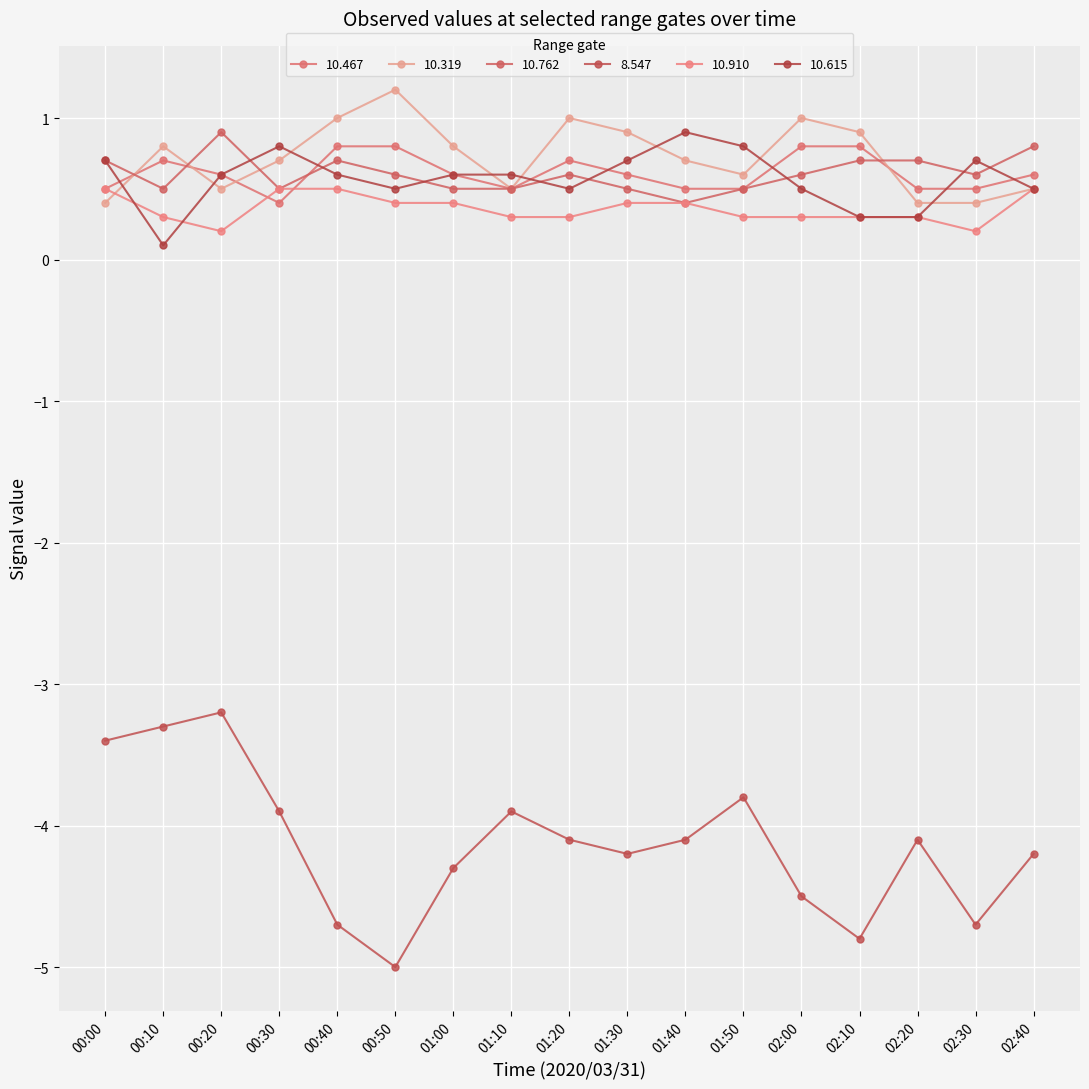

Between 00:40 and 02:00, which series saw the biggest shift?

8.547